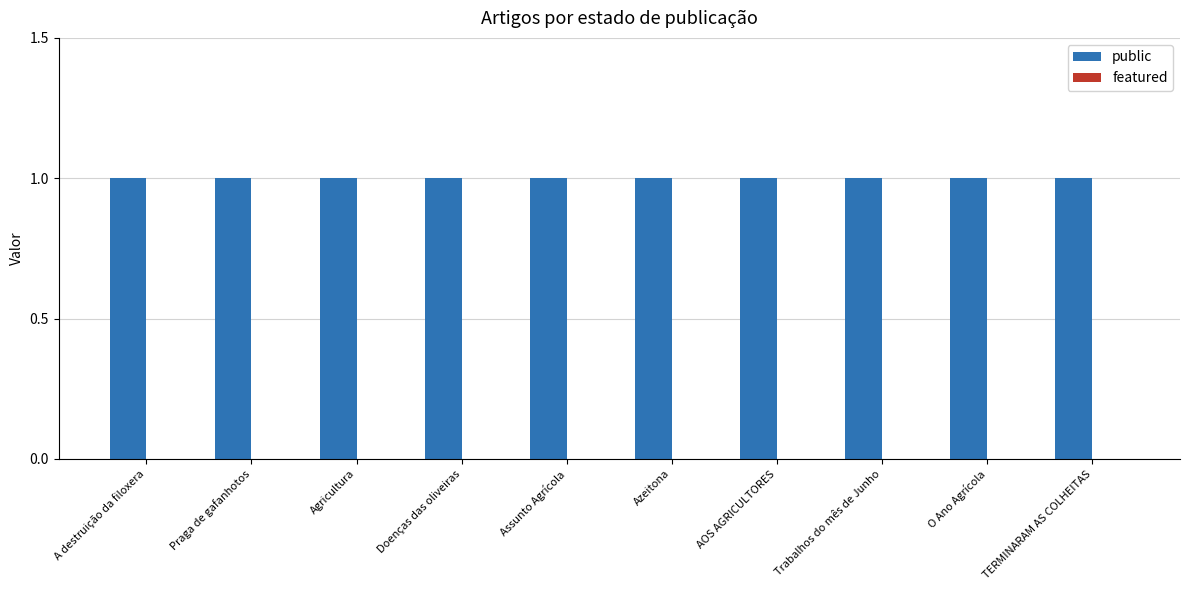

Where is featured nearest to the value 0?

A destruição da filoxera